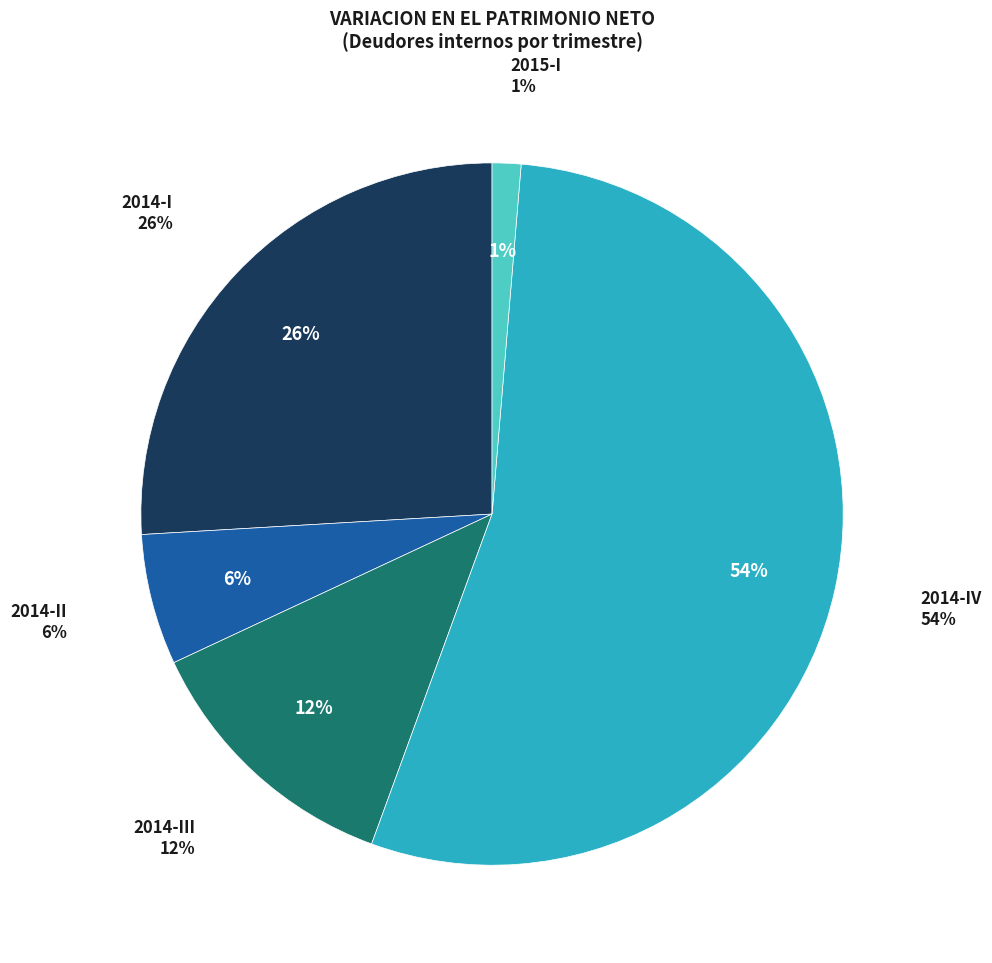

To the nearest percent, what portion does 2014-IV represent?

54%